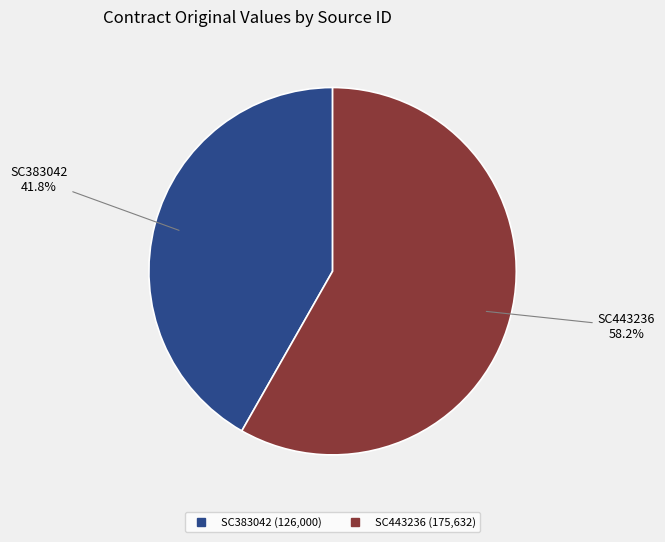

To the nearest percent, what is the difference between the SC443236 and SC383042 slice percentages?

16%